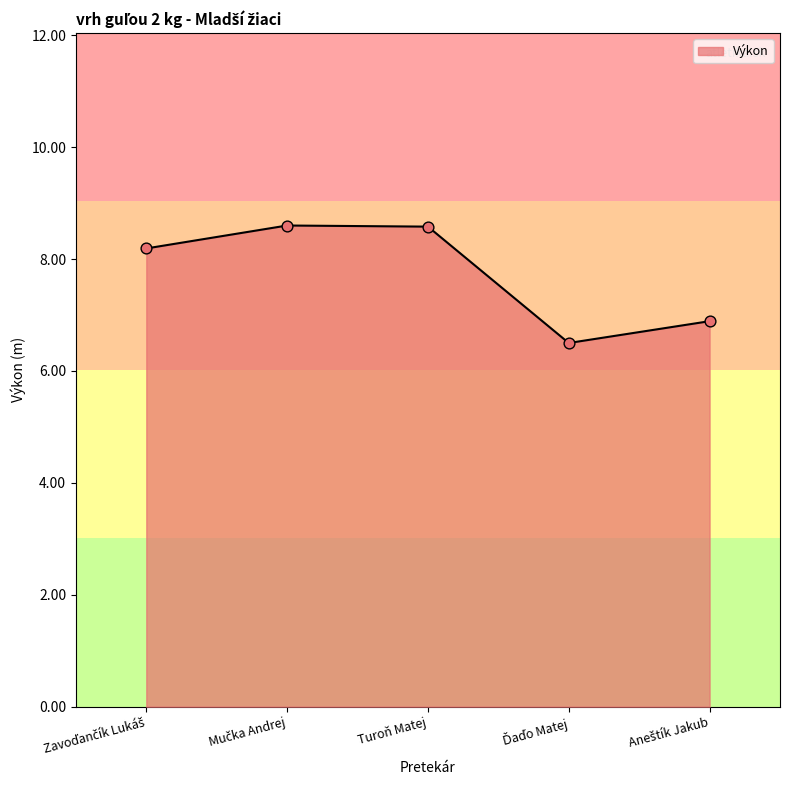

What is the maximum value shown in the chart?

8.6